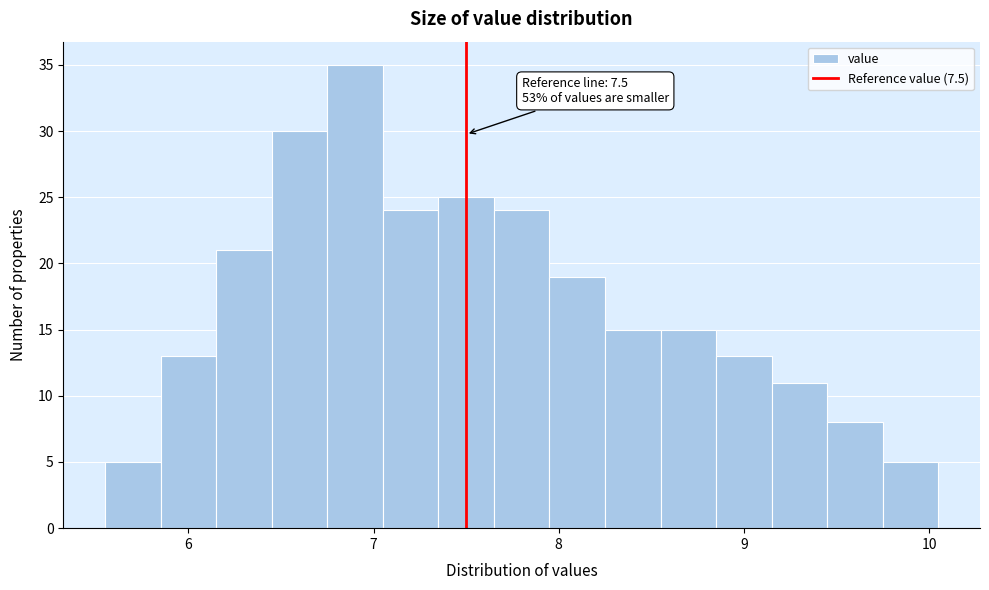

Around what value on the x-axis is the tallest bar? Give the approximate position of its centre, as read against the axis.

6.9